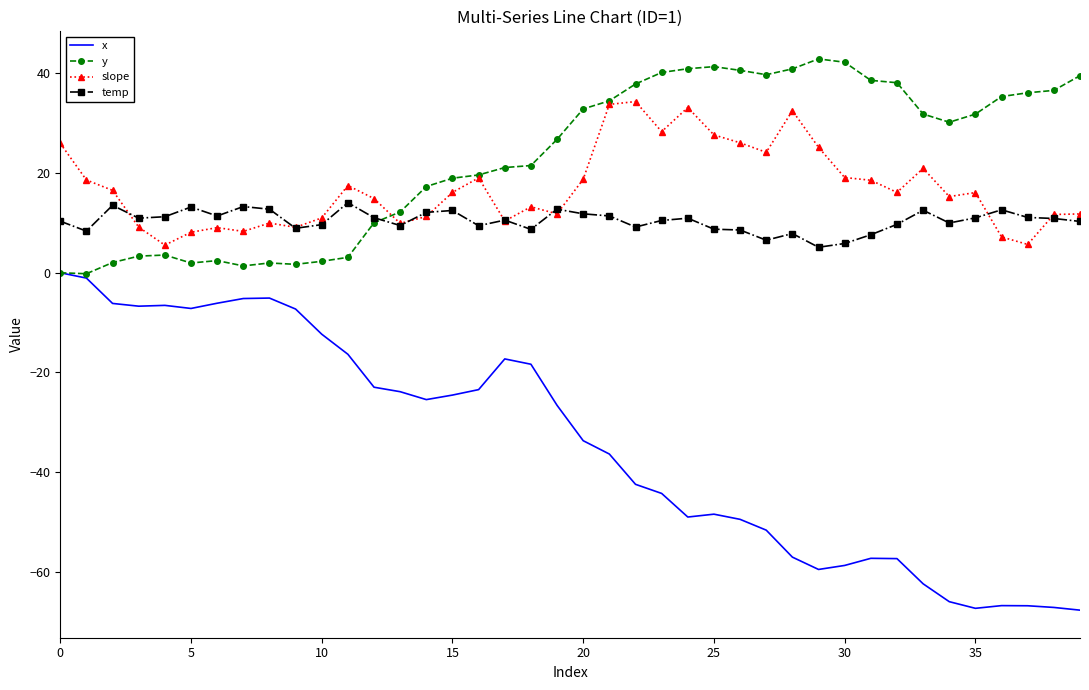

Which series has the widest spread of values?

x